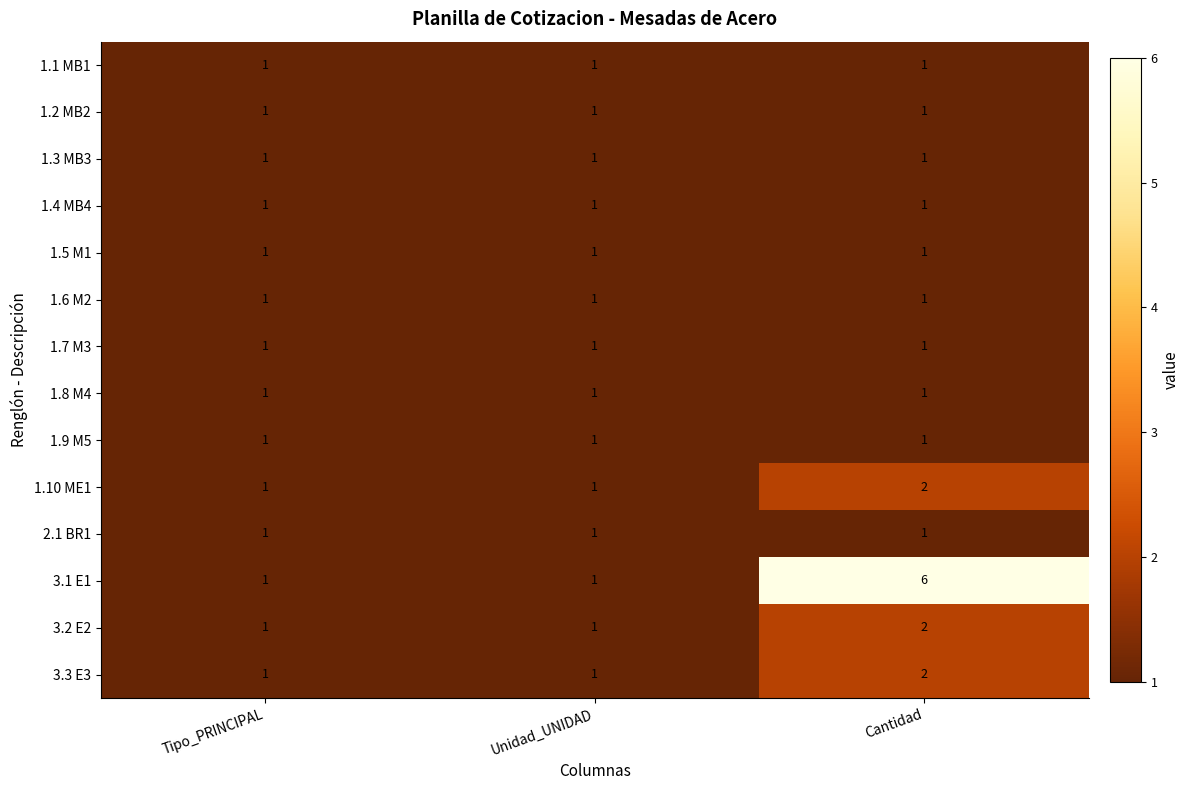

At which category is the sum across all series the highest?

Cantidad